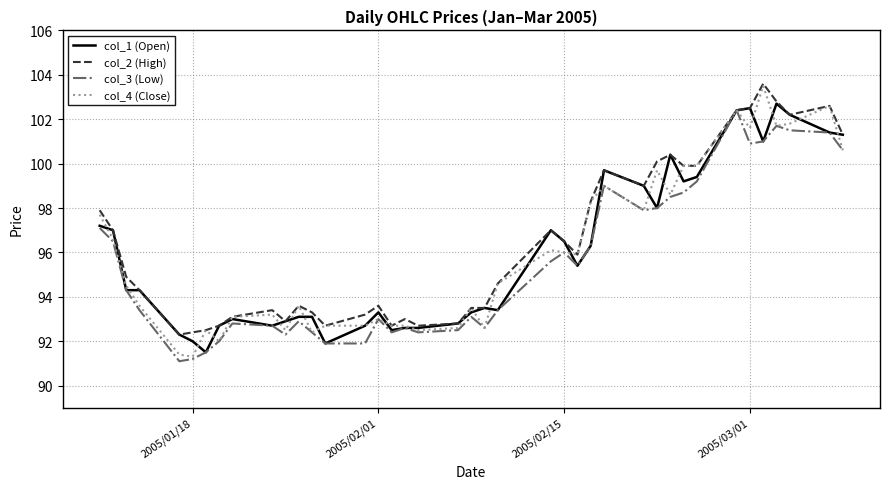

What is the greatest value displayed?

103.6